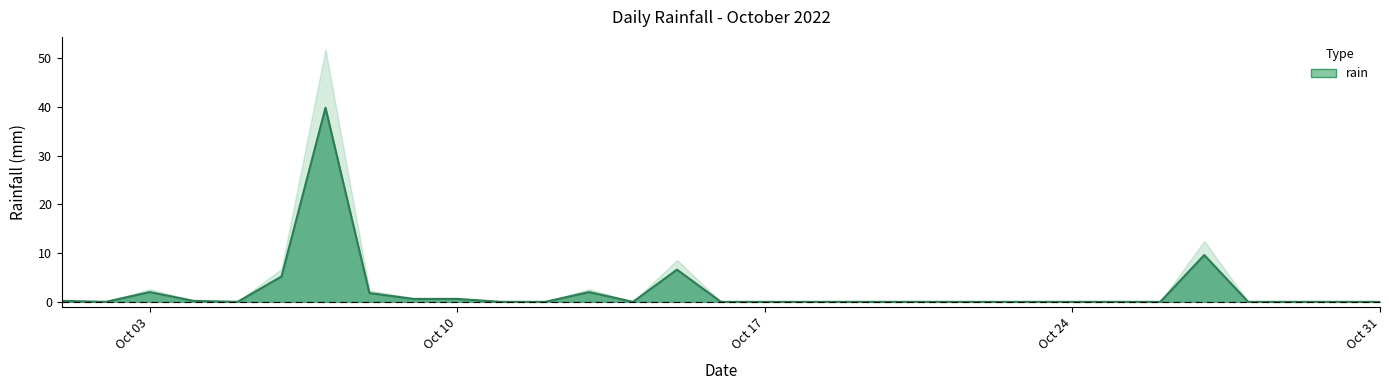

Between 2022-10-12 and 2022-10-04, which is larger?

2022-10-04